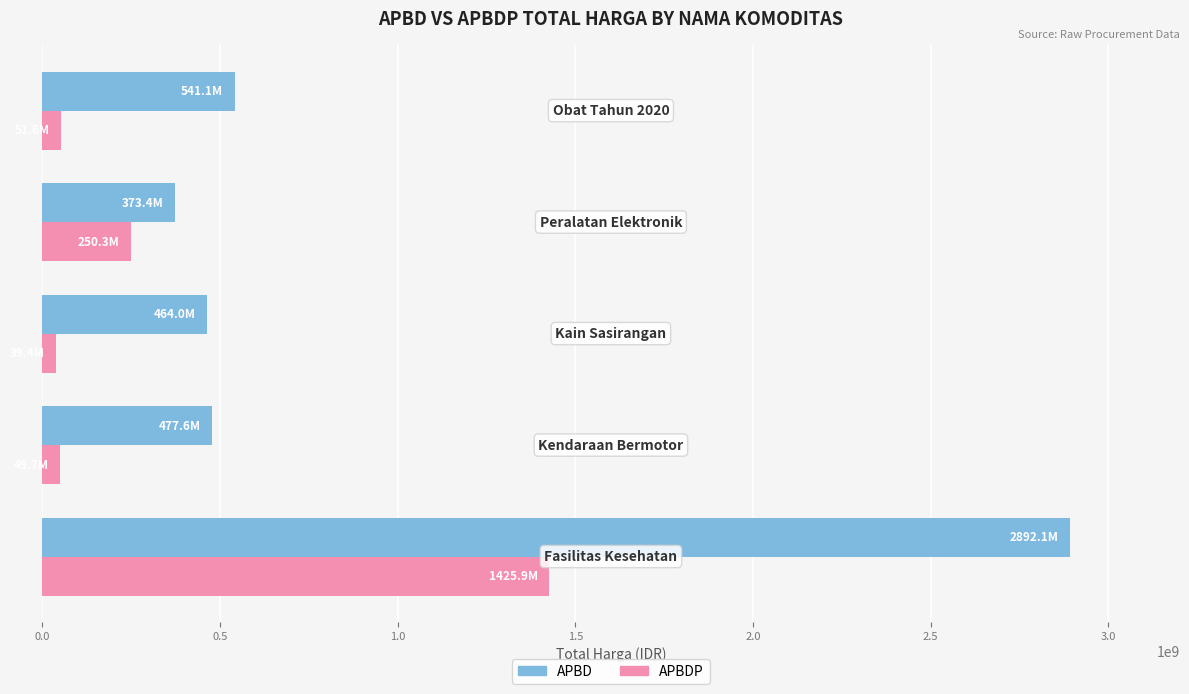

How many data points does each series have?

5